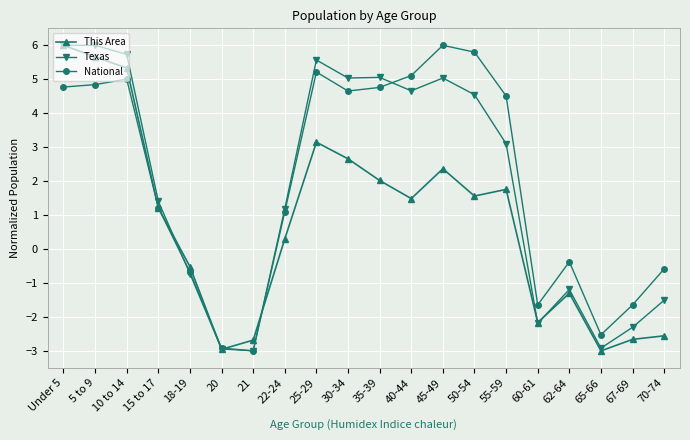

What is the label of the 14th point from the right?

21